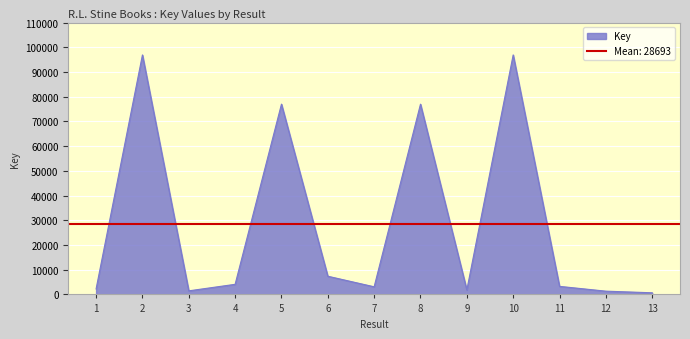

List the labels in order of value, smallest first.

13, 12, 3, 9, 1, 7, 11, 4, 6, 8, 5, 2, 10